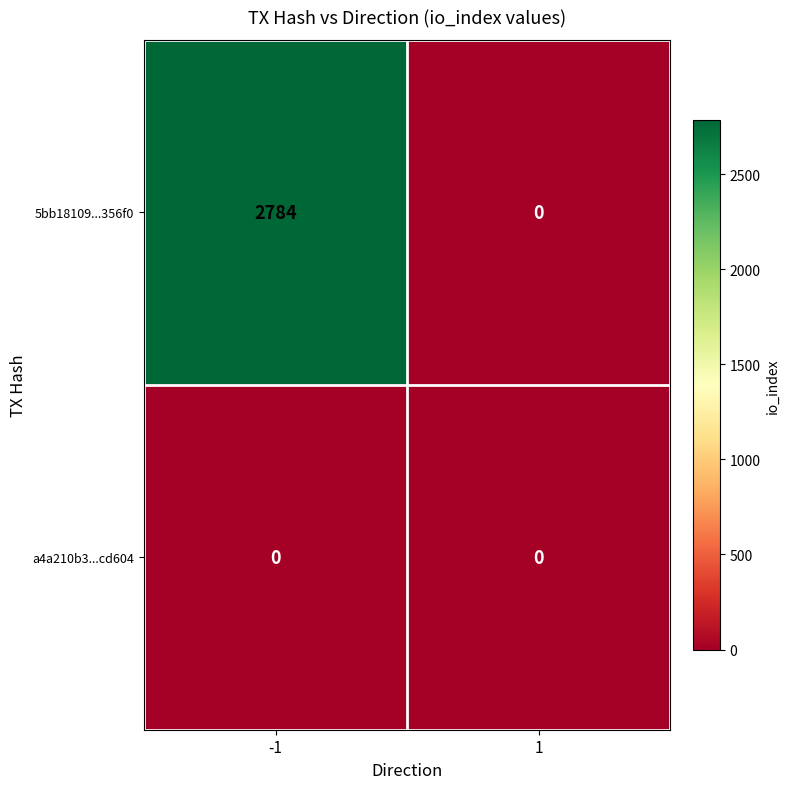

Reading right to left, transcribe all the data shown in this chart.

5bb18109...356f0: 1=0	-1=2784
a4a210b3...cd604: 1=0	-1=0